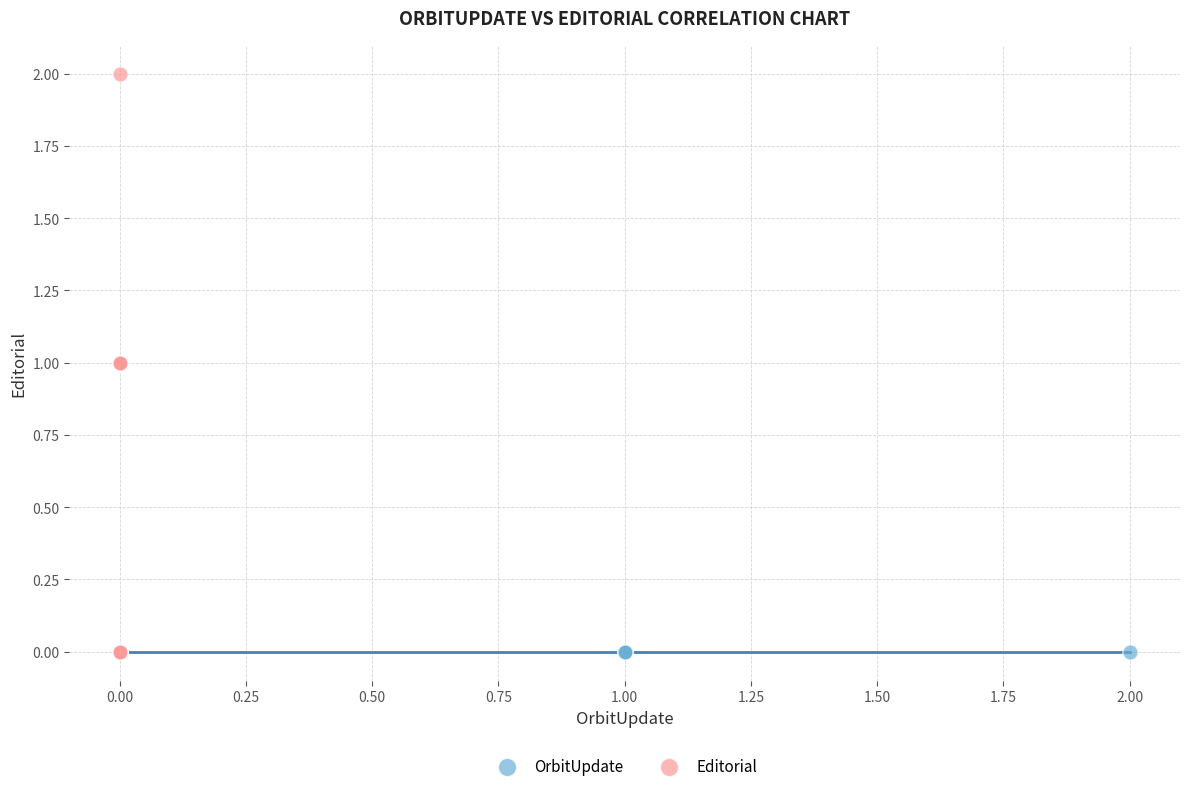

Which series contains the highest Y value?

Editorial